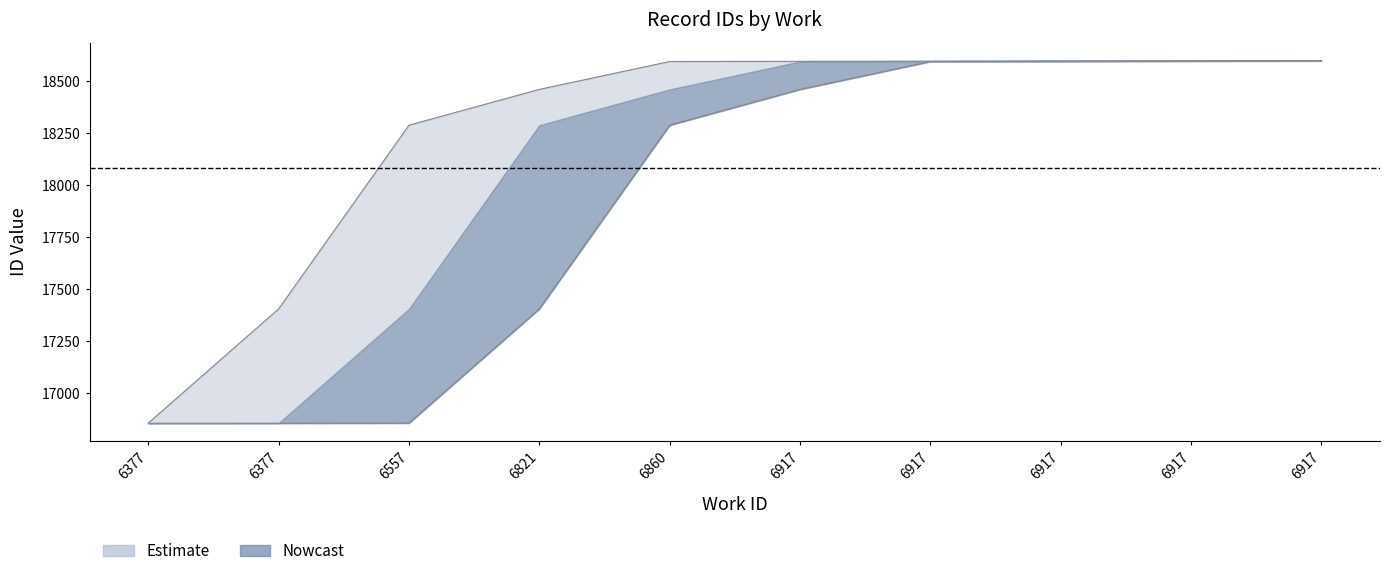

Rank the categories by id_upper value from lowest to highest.

6377, 6377, 6557, 6821, 6860, 6917, 6917, 6917, 6917, 6917